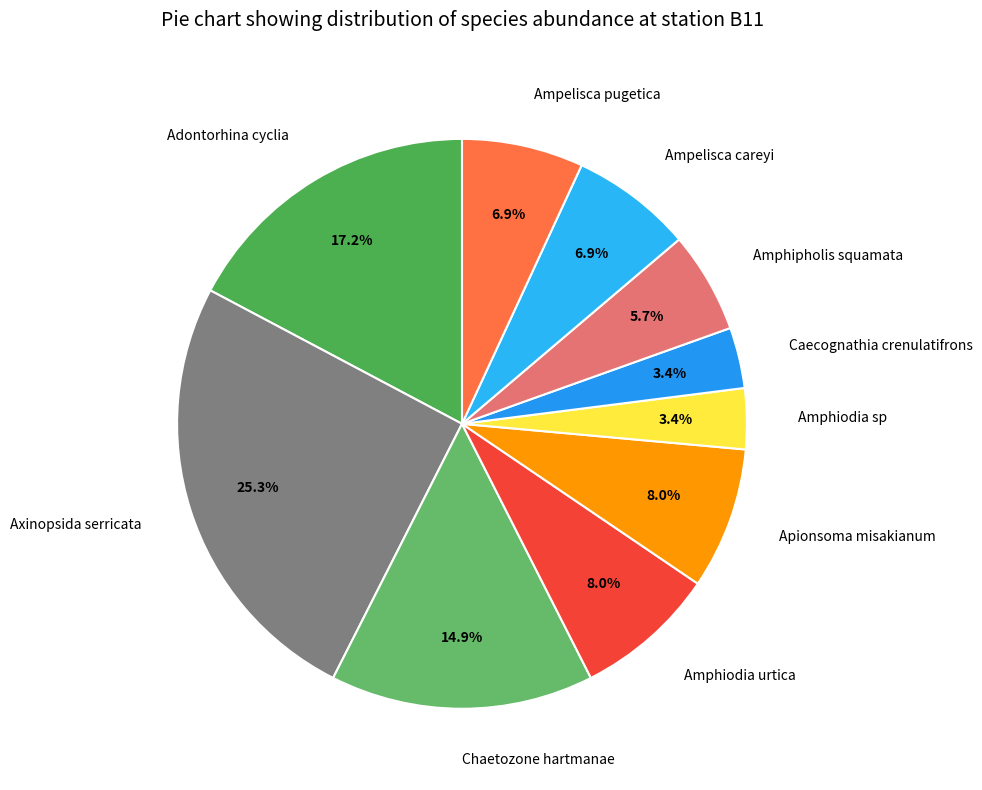

To the nearest percent, what is the average slice percentage?

10%